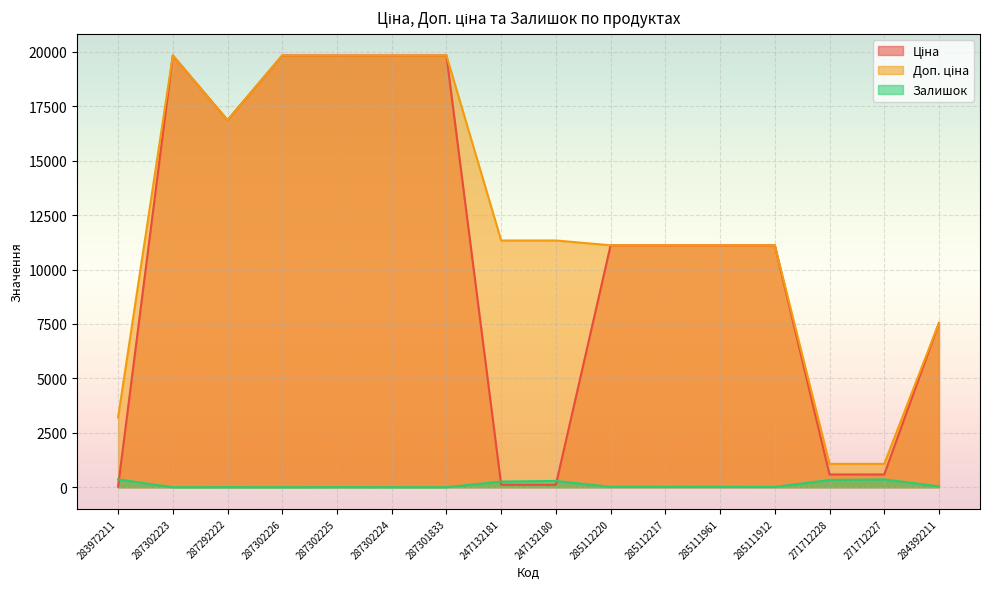

How many lines are shown in the chart?

3